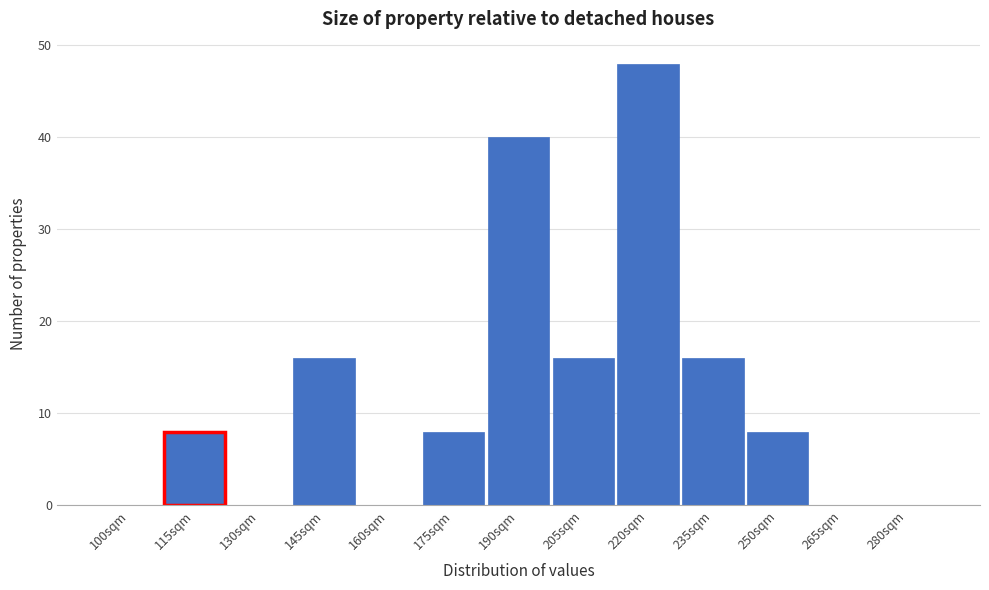

Reading right to left, extract all data points from this chart.

280sqm=0	265sqm=0	250sqm=8	235sqm=16	220sqm=48	205sqm=16	190sqm=40	175sqm=8	160sqm=0	145sqm=16	130sqm=0	115sqm=8	100sqm=0